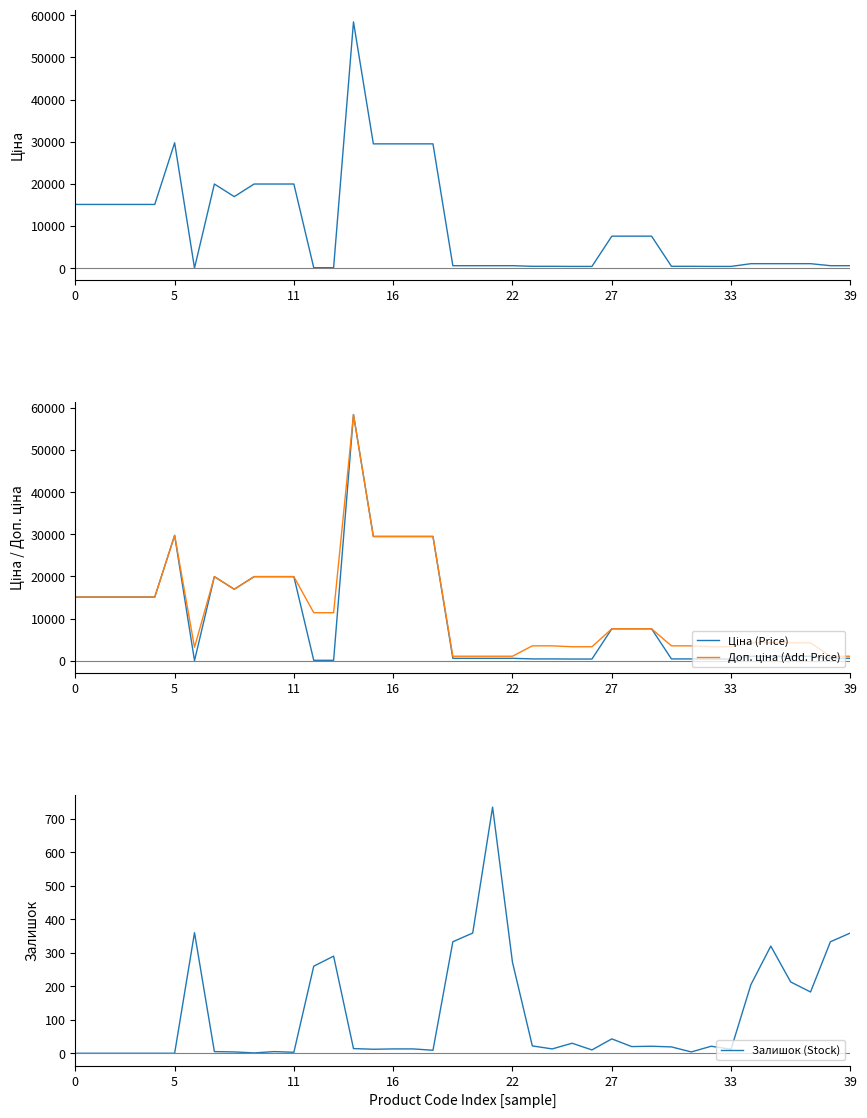

Between 31 and 33, which series saw the biggest shift?

Доп. ціна (Add. Price)